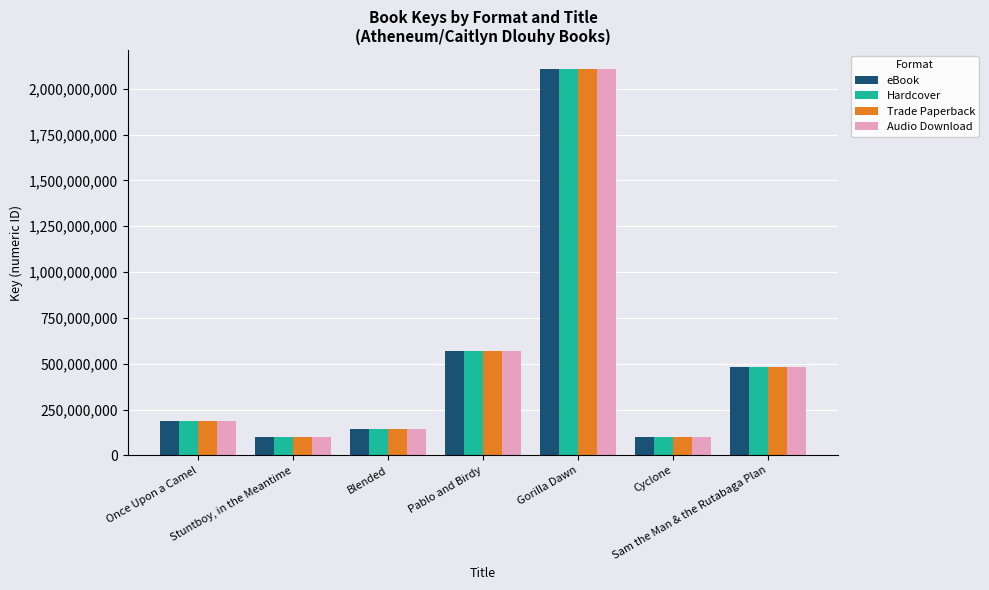

What is the smallest value displayed?

100217220